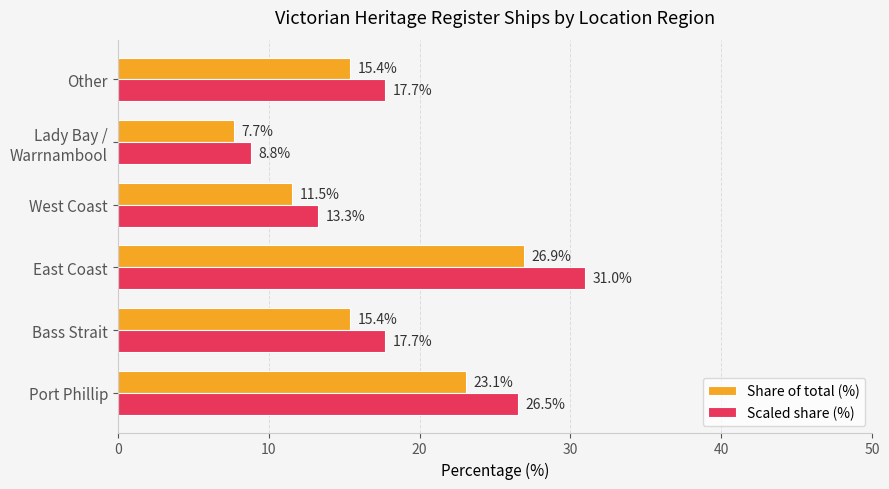

The Share of total (%) series shows 45.6 at East Coast. True or false?

False